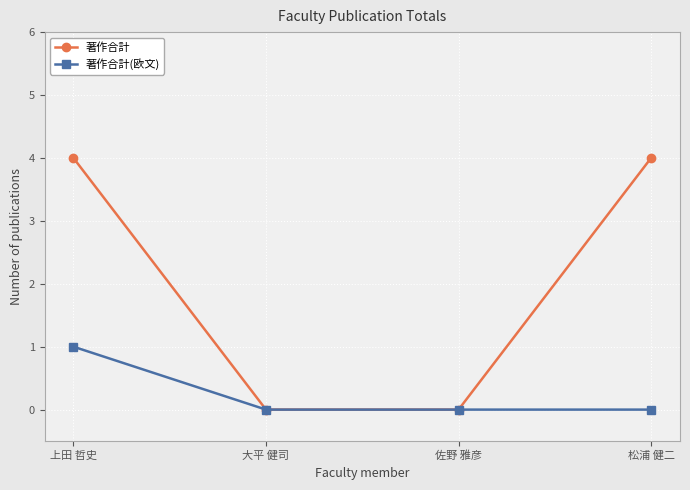

How many lines are shown in the chart?

2